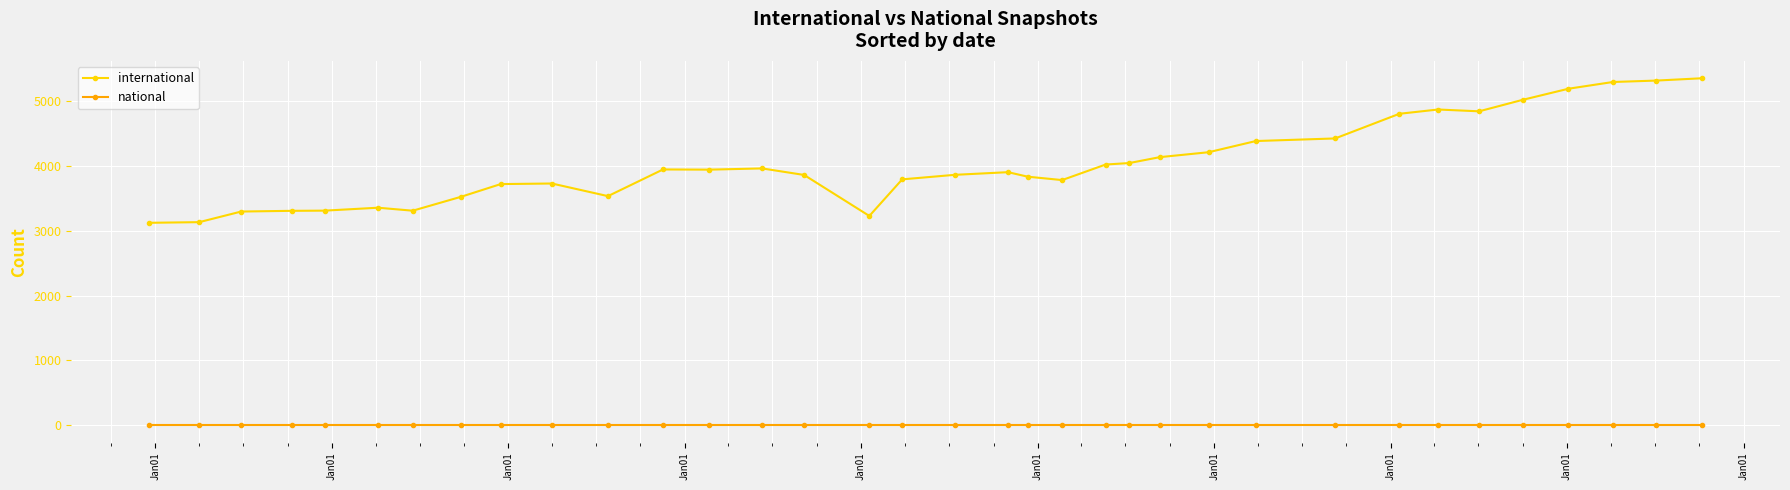

At how many categories does at least one series exceed 2663?

35